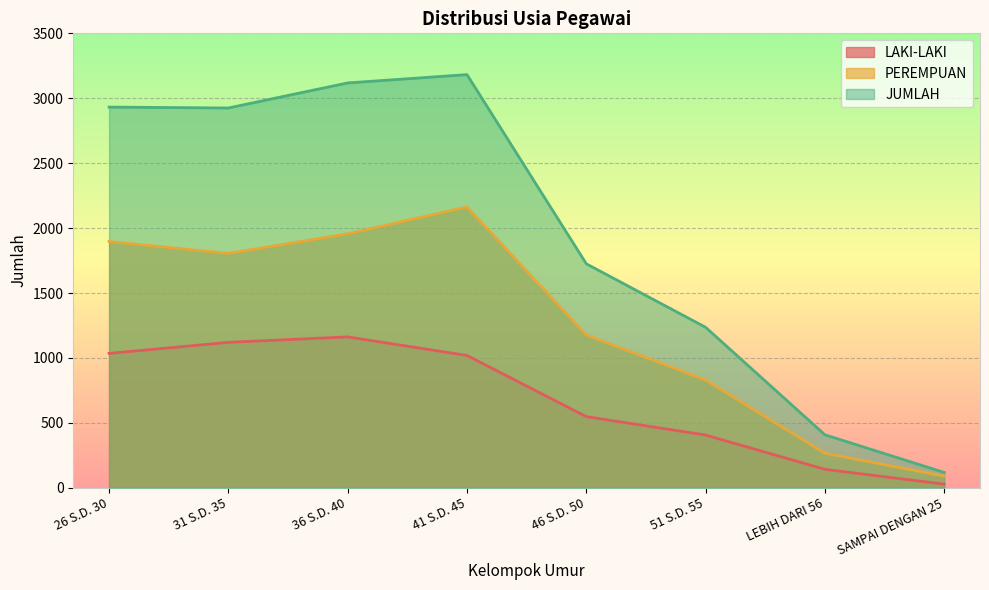

Reading left to right, transcribe all the data shown in this chart.

LAKI-LAKI: 1035	1120	1162	1019	548	406	142	28
PEREMPUAN: 1897	1805	1956	2163	1177	830	266	90
JUMLAH: 2932	2925	3118	3182	1725	1236	408	118